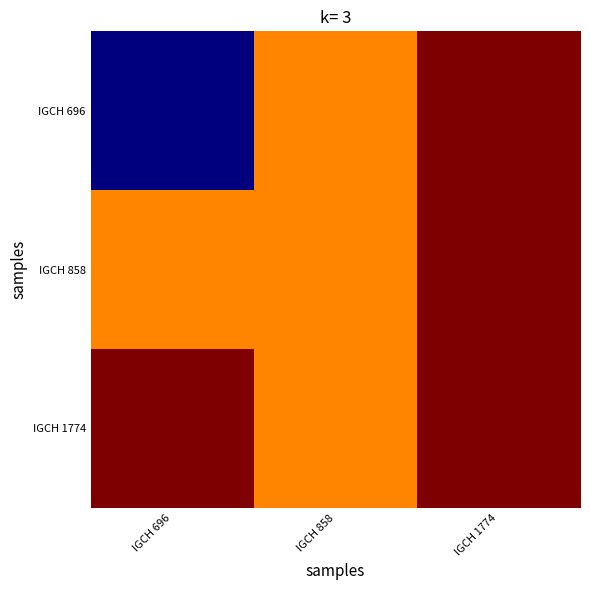

Reading left to right, list all the values displayed in this chart.

IGCH 696: IGCH 696=-470	IGCH 858=-225	IGCH 1774=-150
IGCH 858: IGCH 696=-225	IGCH 858=-225	IGCH 1774=-150
IGCH 1774: IGCH 696=-150	IGCH 858=-225	IGCH 1774=-150